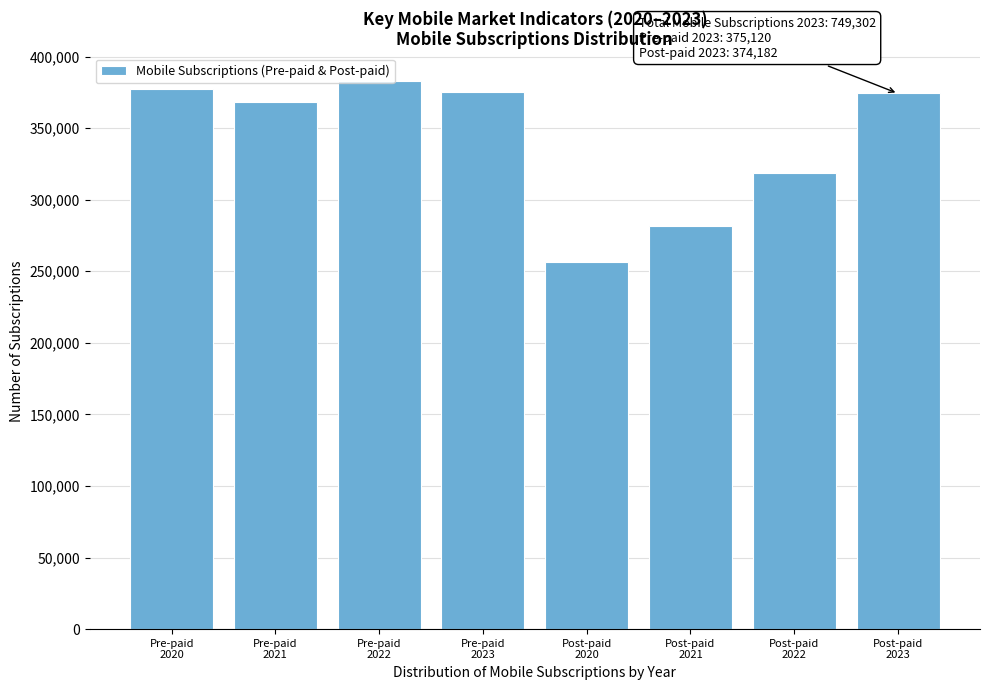

What is the sum of all values?

2734106